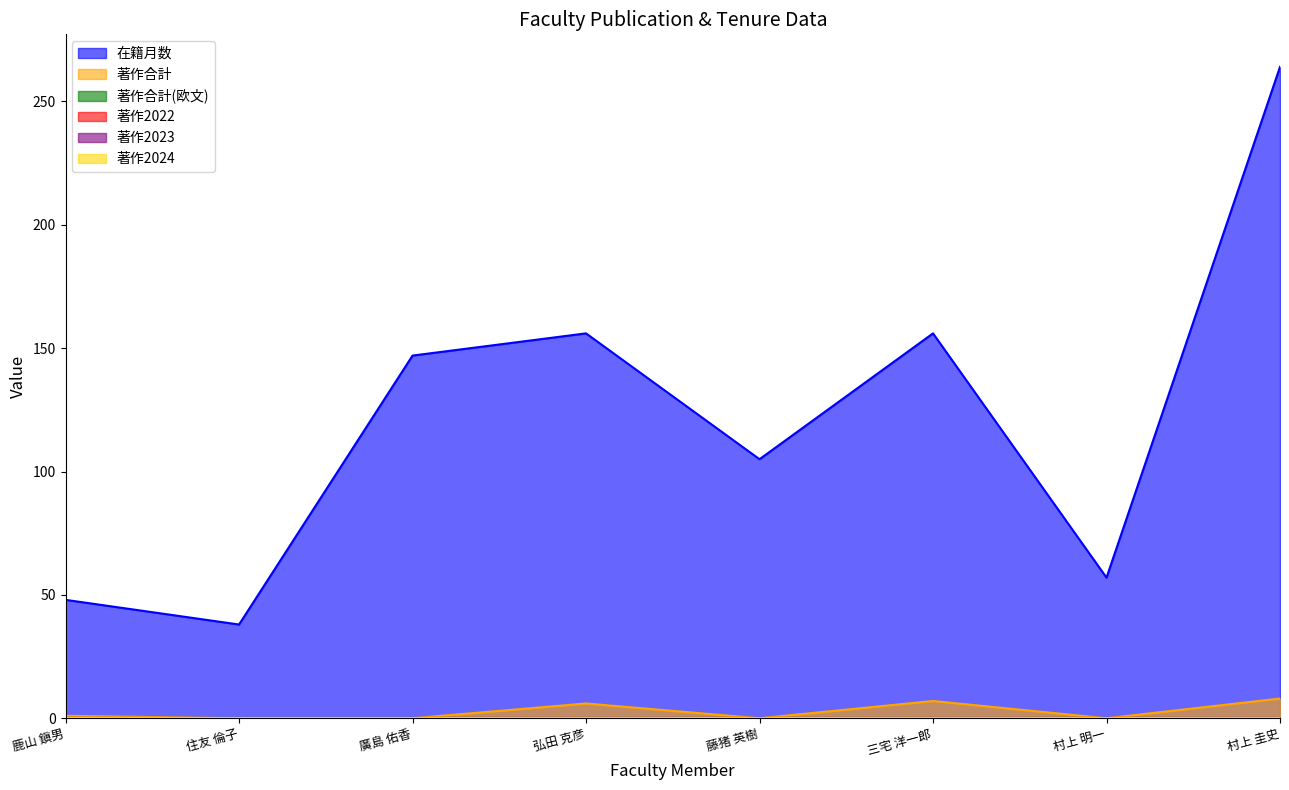

Between 住友 倫子 and 藤猪 英樹, which is larger?

藤猪 英樹